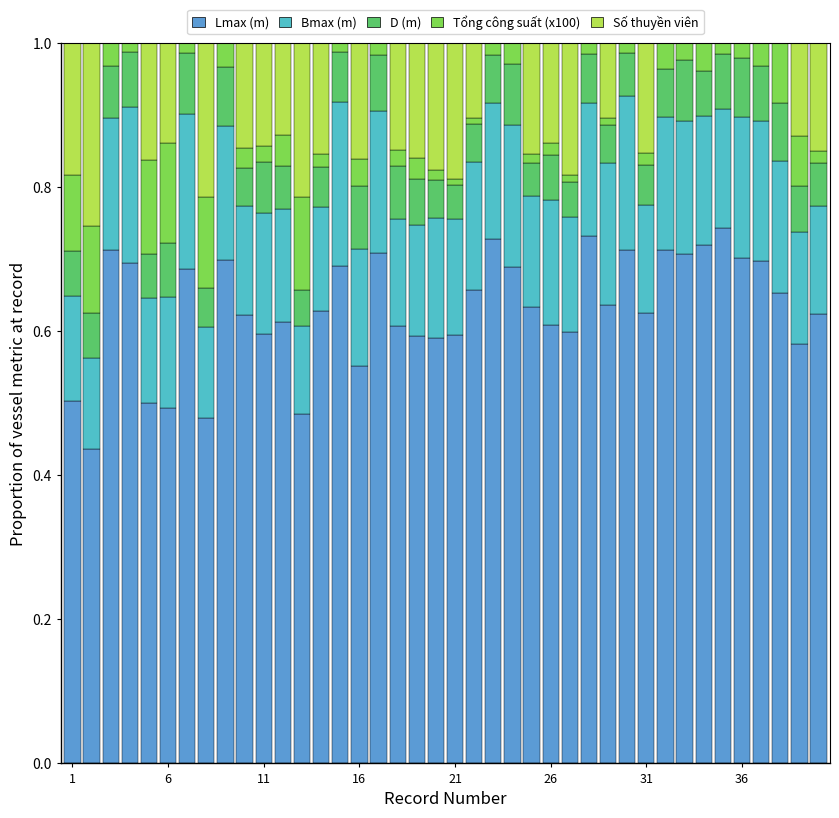

What is the difference between the maximum and minimum values in the Tổng công suất (x100) series?

0.1